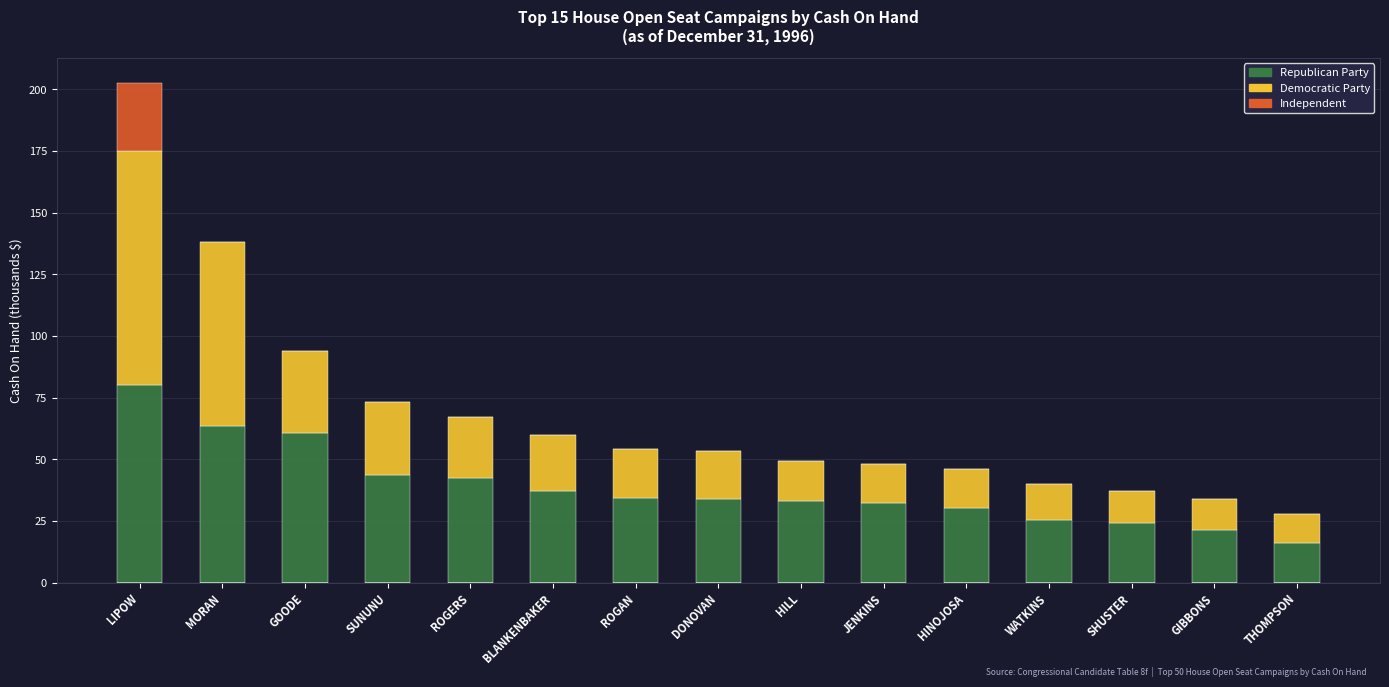

What is the total value across all series at MORAN?

138.2